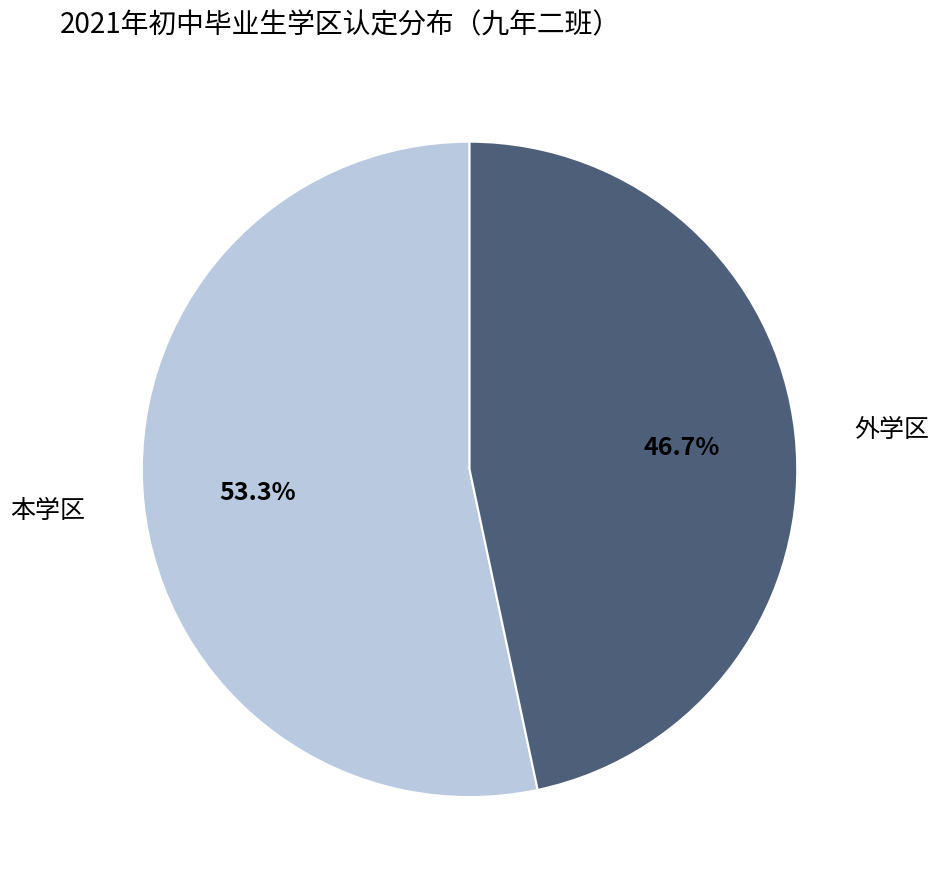

To the nearest percent, what is the average slice percentage?

50%